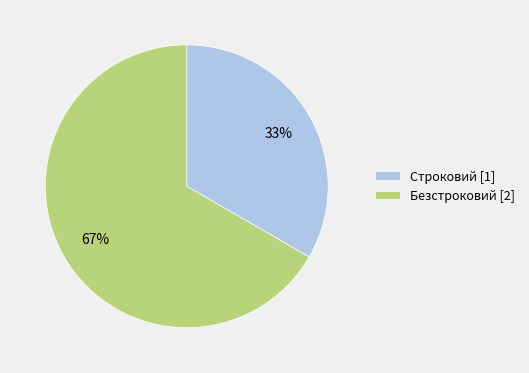

To the nearest percent, what is the average slice percentage?

50%